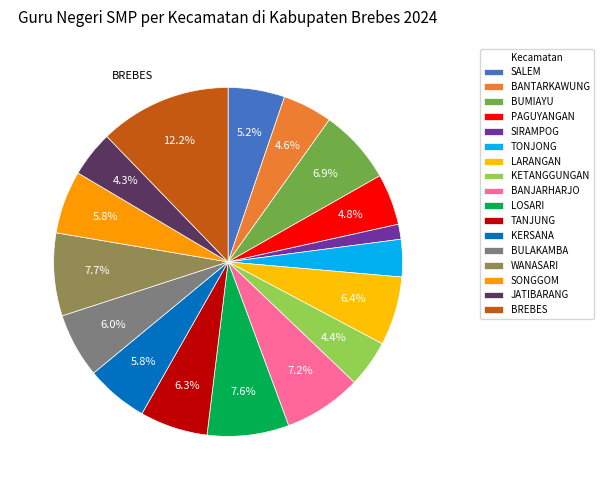

Count the number of slices in the pie.

17